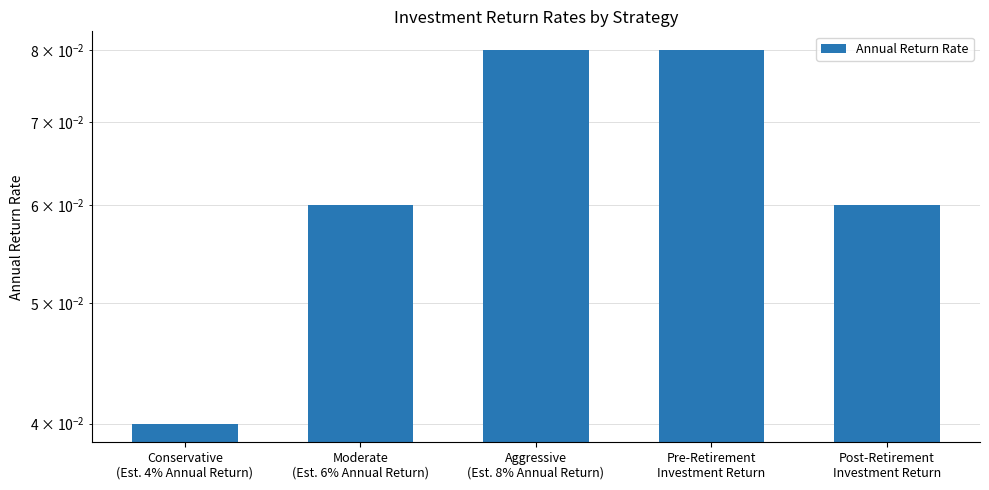

Is it true that the value at Pre-Retirement
Investment Return is 0.1?

True